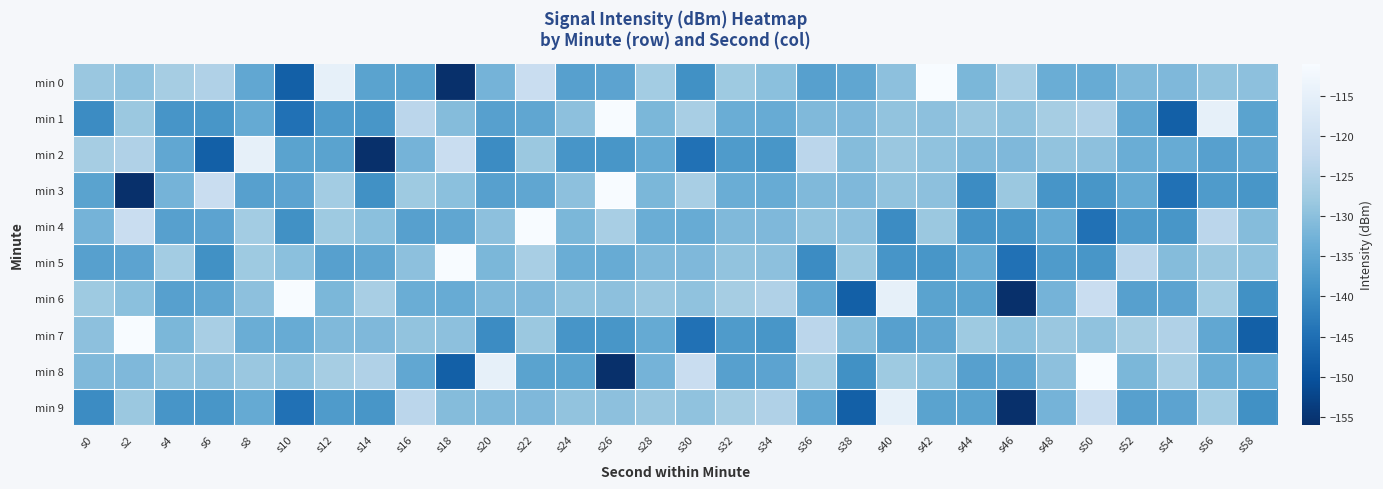

What is the total value across all series at s4?

-1331.1